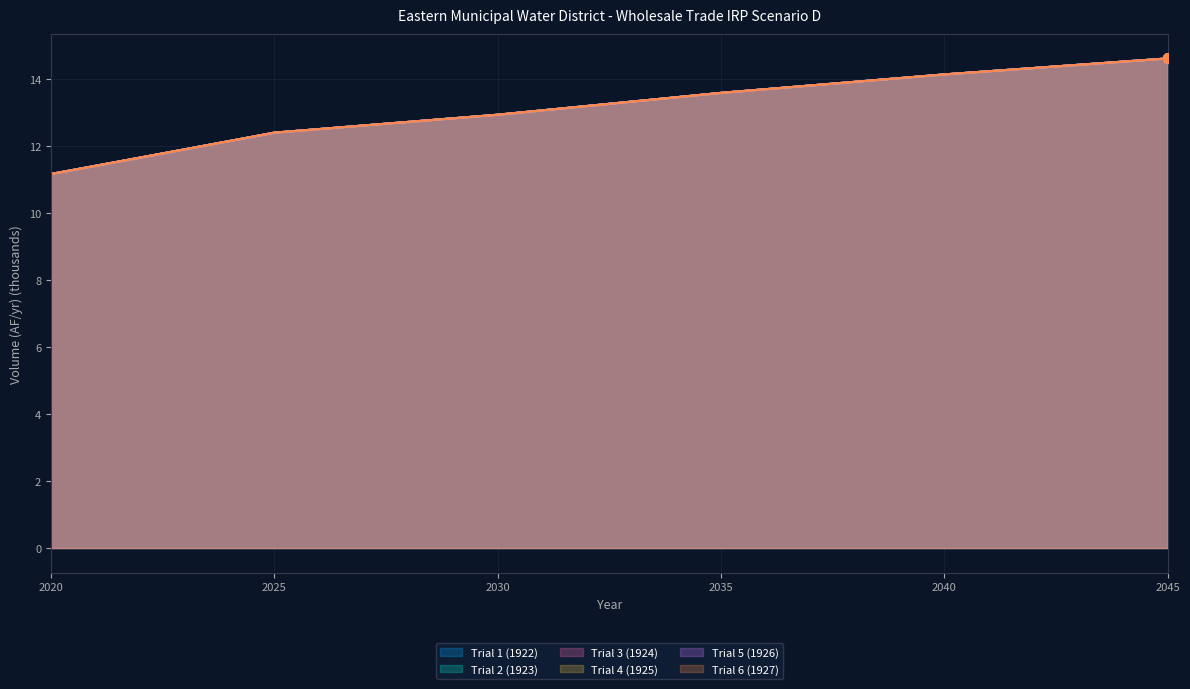

How many data points in Trial 5 (1926) are above 13?

15